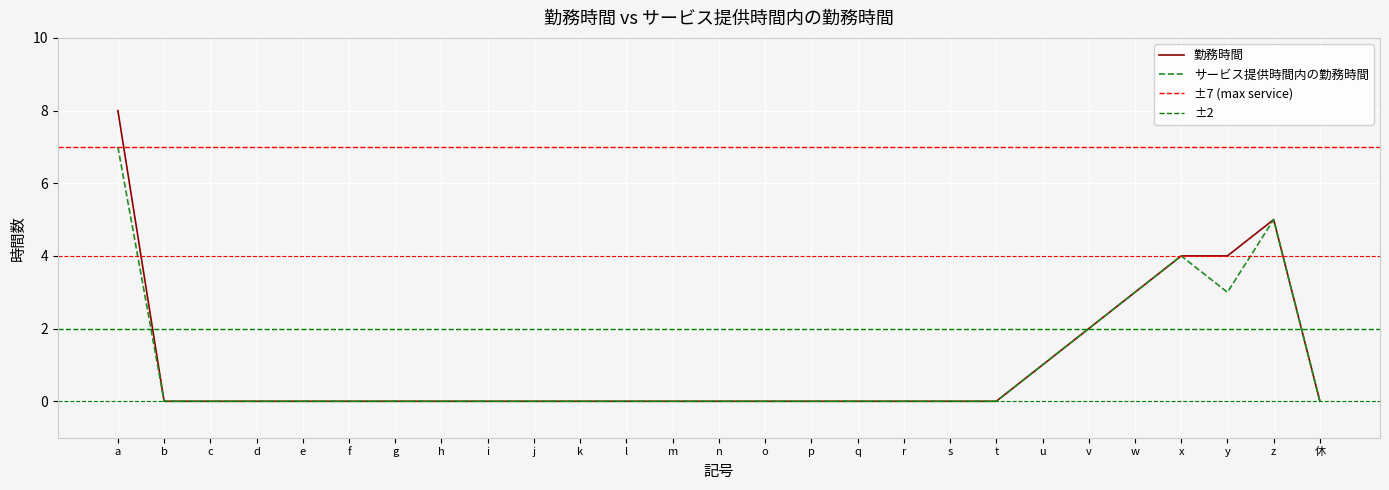

Reading left to right, extract all data points from this chart.

勤務時間: a=8	b=0	c=0	d=0	e=0	f=0	g=0	h=0	i=0	j=0	k=0	l=0	m=0	n=0	o=0	p=0	q=0	r=0	s=0	t=0	u=1	v=2	w=3	x=4	y=4	z=5	休=0
サービス提供時間内の勤務時間: a=7	b=0	c=0	d=0	e=0	f=0	g=0	h=0	i=0	j=0	k=0	l=0	m=0	n=0	o=0	p=0	q=0	r=0	s=0	t=0	u=1	v=2	w=3	x=4	y=3	z=5	休=0